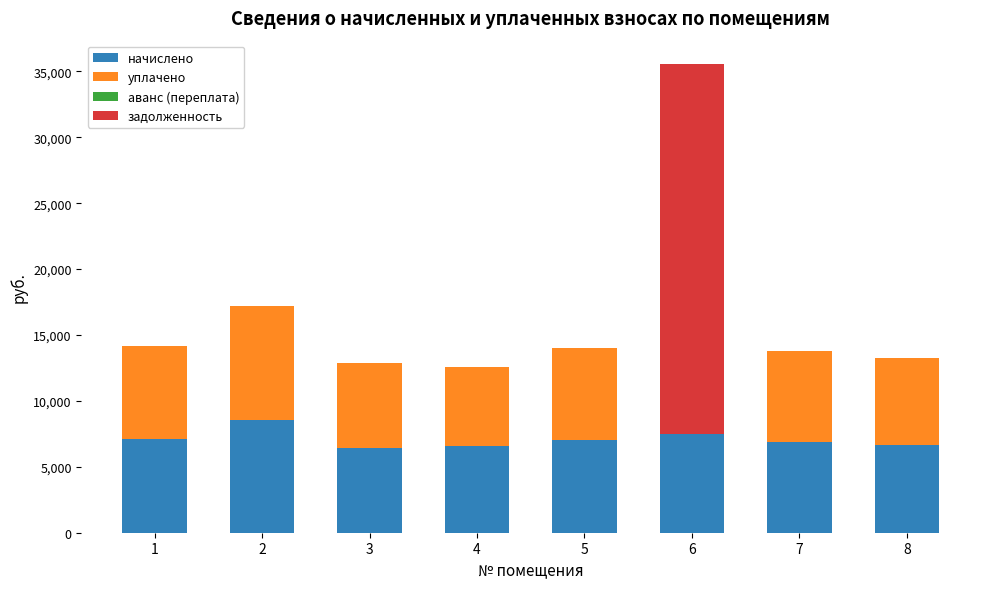

What is the maximum value for начислено?

8586.2